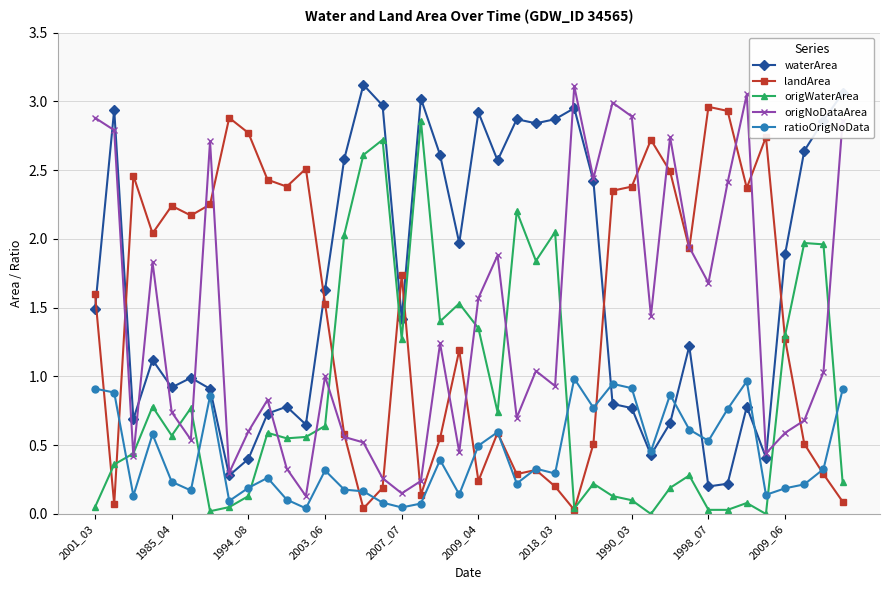

How many data points does each series have?

40